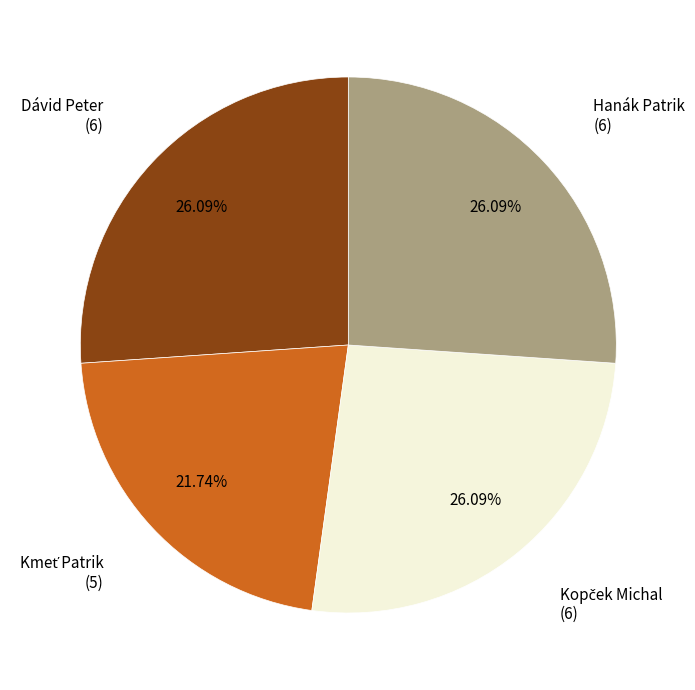

How many slices are in this pie chart?

4